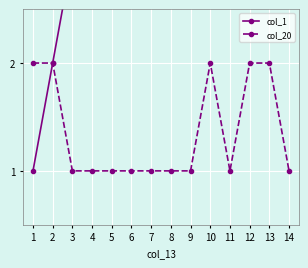

How many data points does each series have?

14